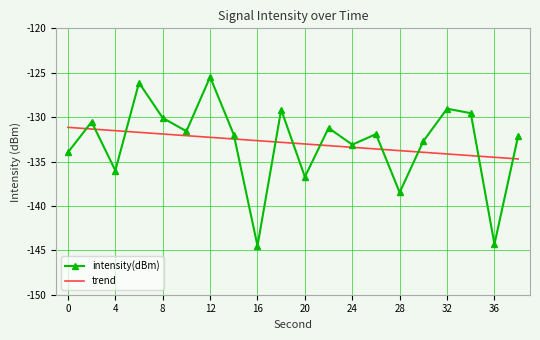

True or false: the data has more than 0 interior local peaks.

True